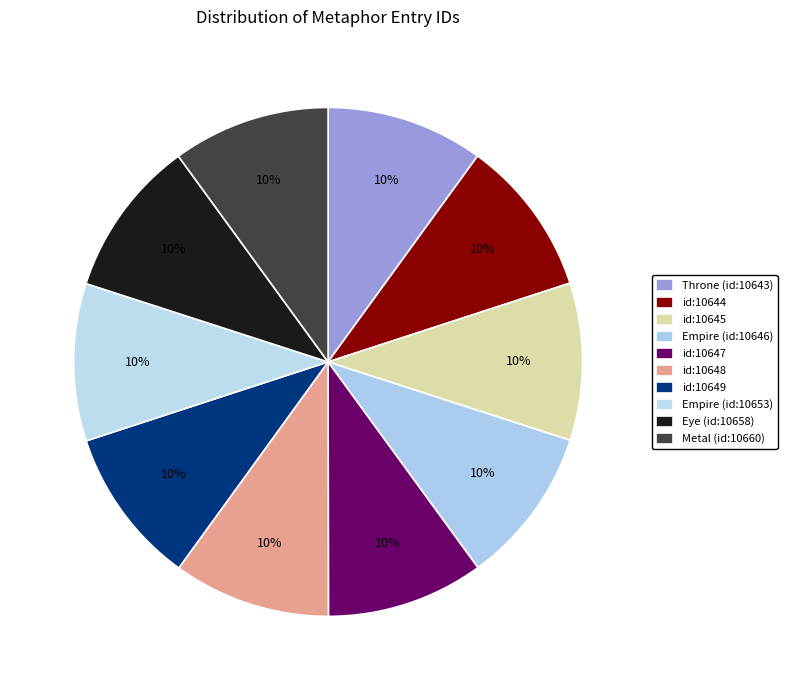

To the nearest percent, what percentage of the pie is id:10644?

10%